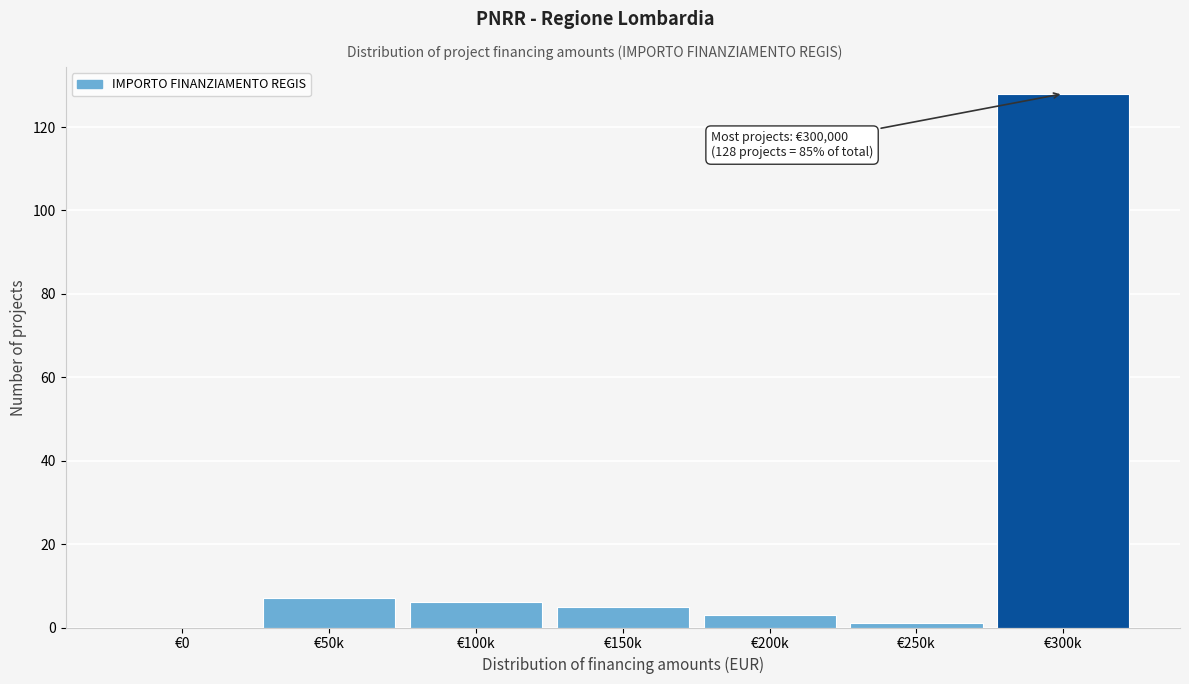

Reading right to left, what are all the values shown in this chart?

€300k=128	€250k=1	€200k=3	€150k=5	€100k=6	€50k=7	€0=0